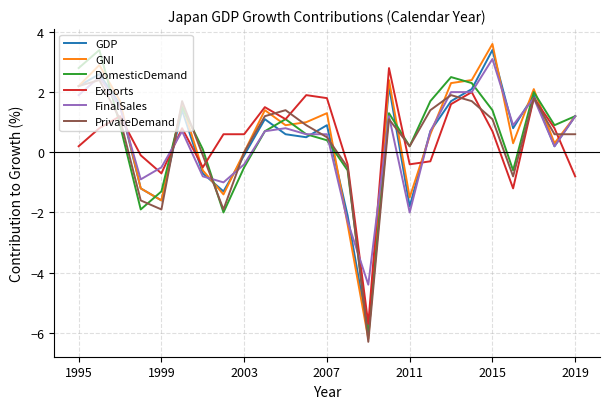

What is the minimum value for PrivateDemand?

-6.3